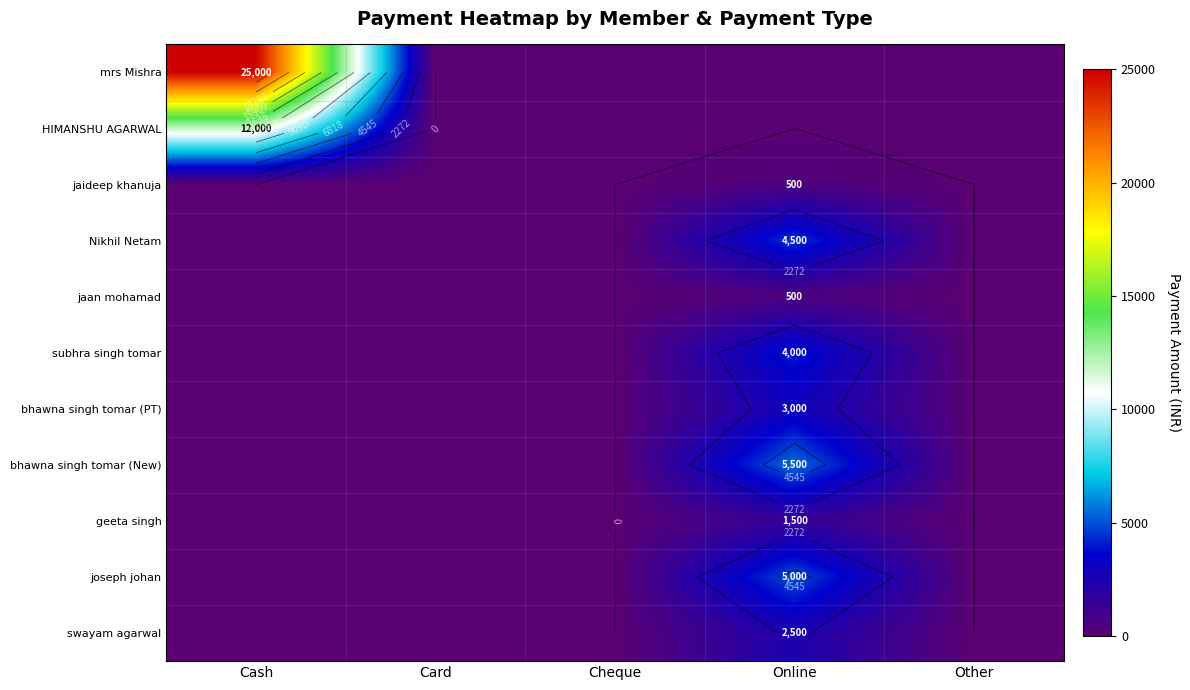

Between Card and Other, which is larger?

Card